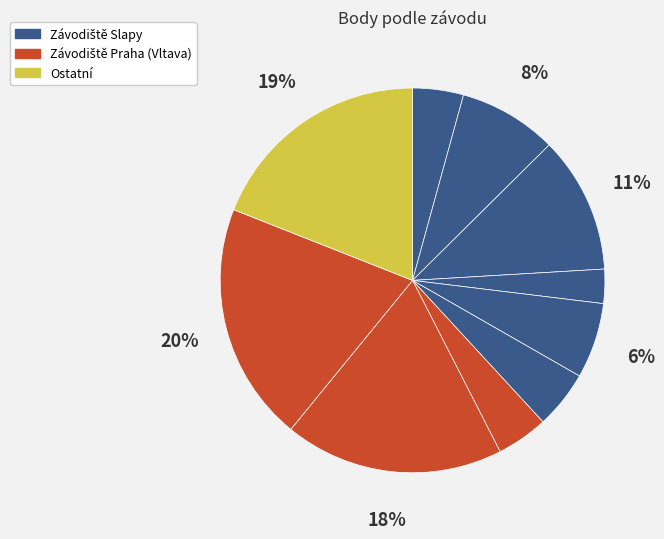

To the nearest percent, what is the average slice percentage?

10%